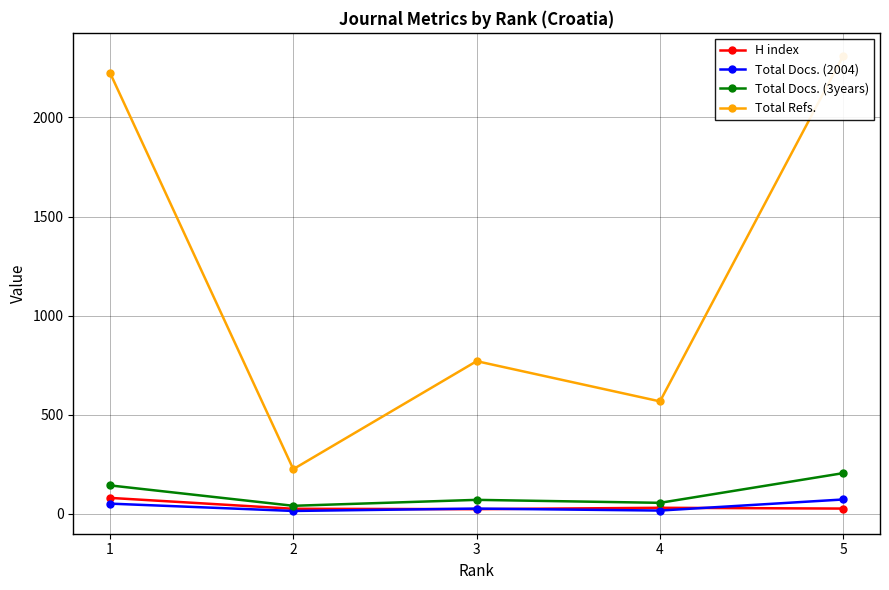

Is the value of Total Docs. (3years) at 2 greater than the value of Total Docs. (2004) at 5?

No